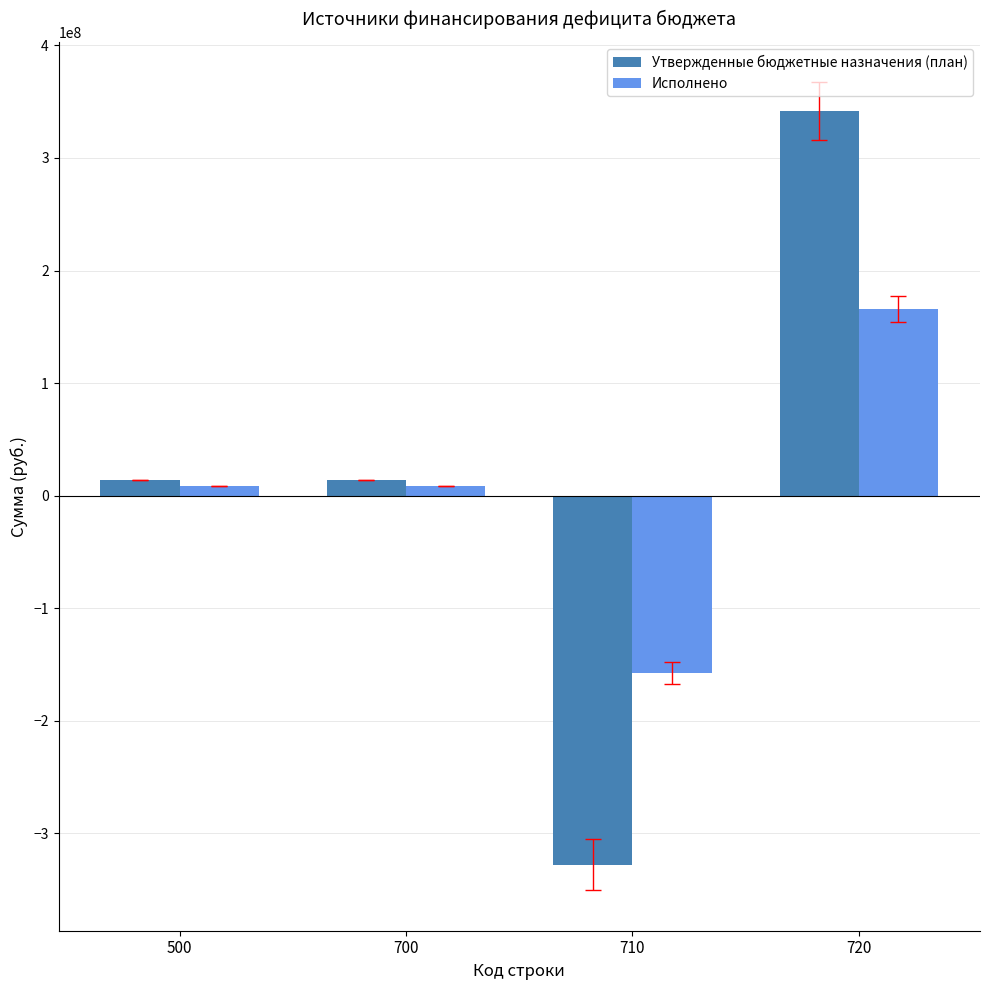

How many groups of bars are there?

4